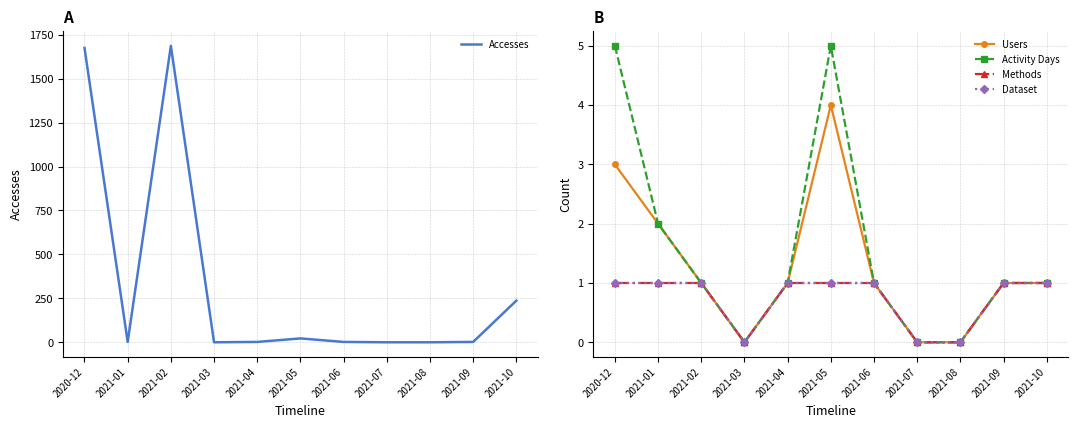

The value of Dataset at 2021-09 is 1. True or false?

True